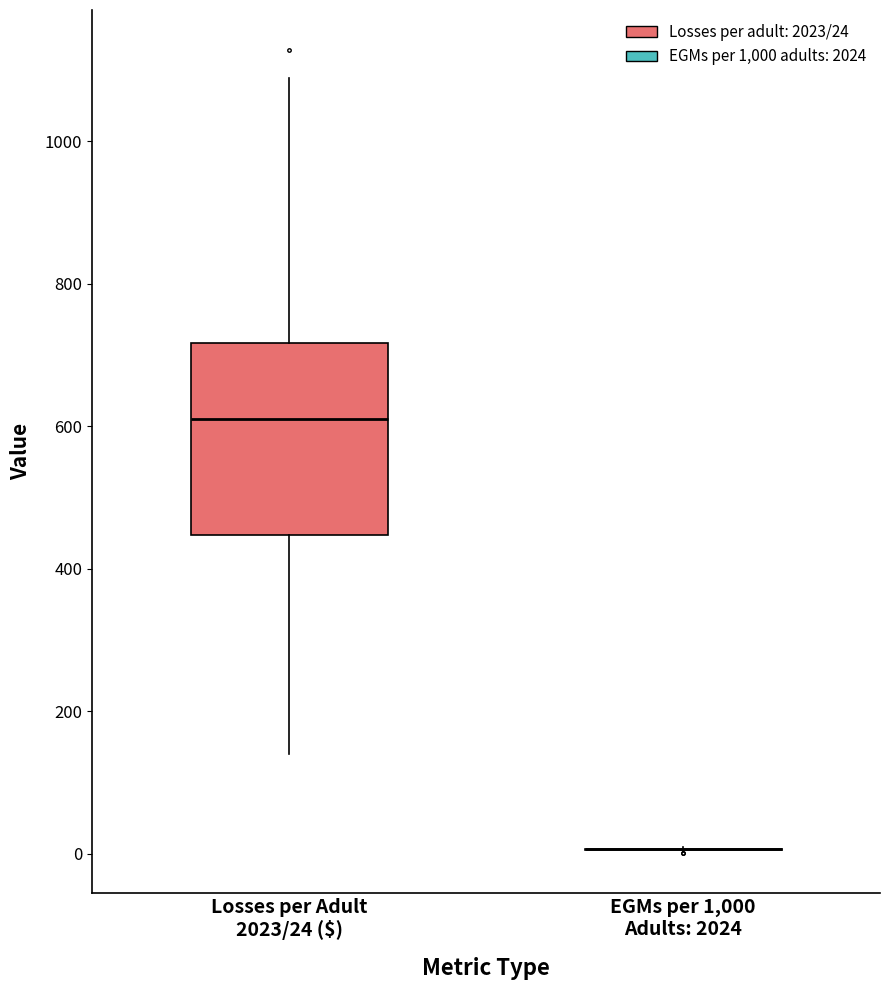

Reading left to right, transcribe this box plot: for each box, give where its median line is, the range the box spans, and where its two whiskers end, as read against the y-axis. The values are not printed on the chart, so give them approximately, as read against the axis.

Losses per Adult 2023/24 ($): median 620, box 440 to 720, whiskers 140 to 1080
EGMs per 1,000 Adults: 2024: box collapsed to a line at 0, whiskers 0 to 20